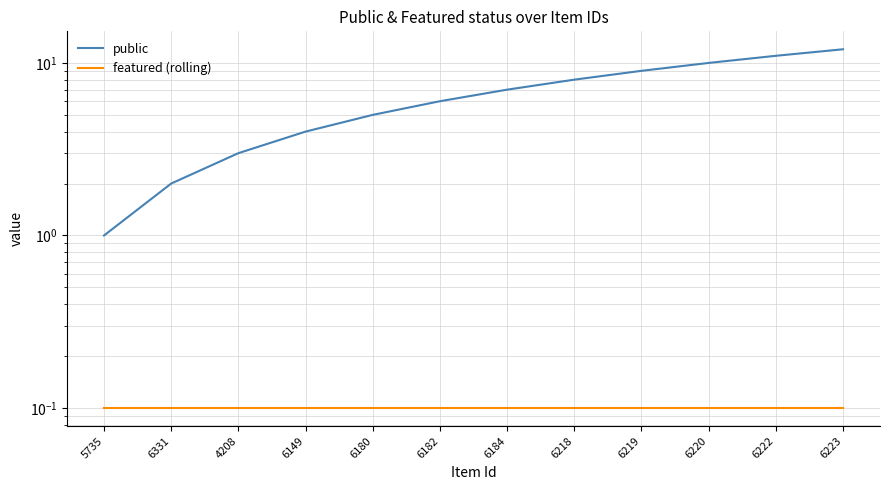

The value of featured (rolling) at 6184 is 0.0. True or false?

False